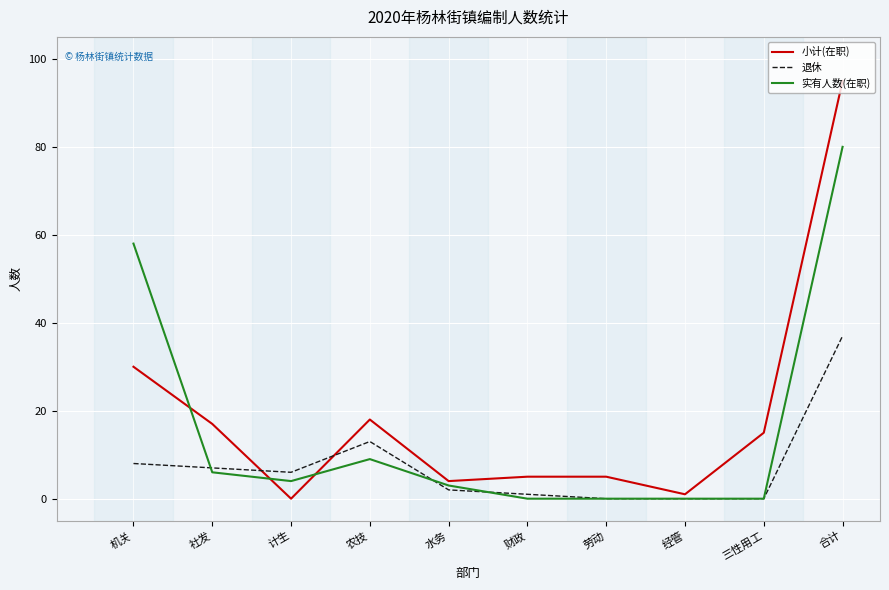

True or false: 实有人数(在职) and 小计(在职) intersect in this chart.

True